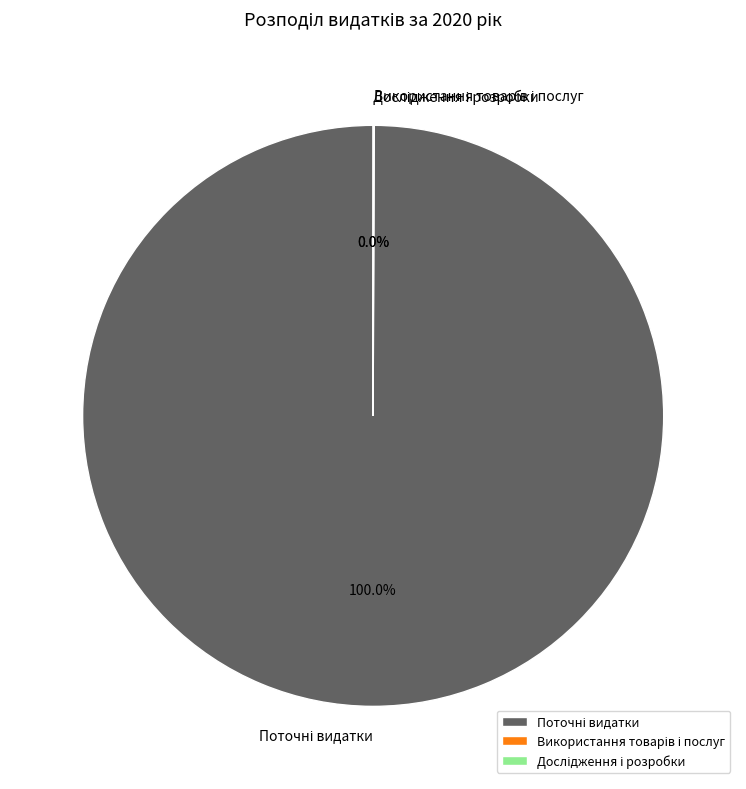

Does any single category account for the majority?

Yes